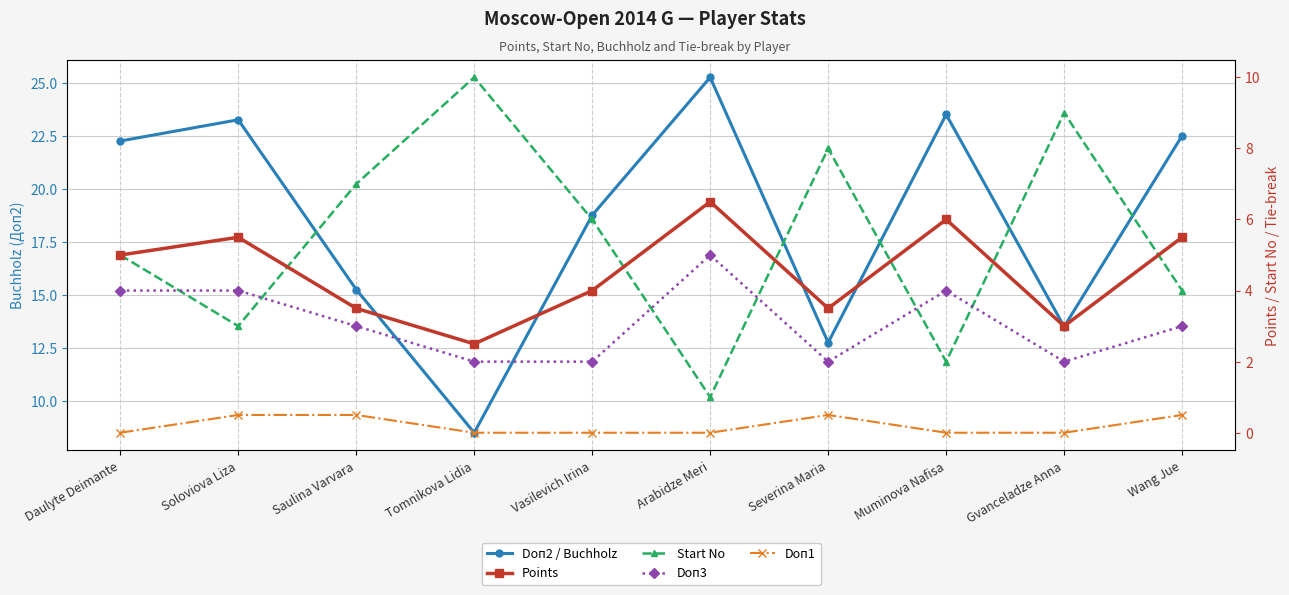

At how many categories does at least one series exceed 4?

10